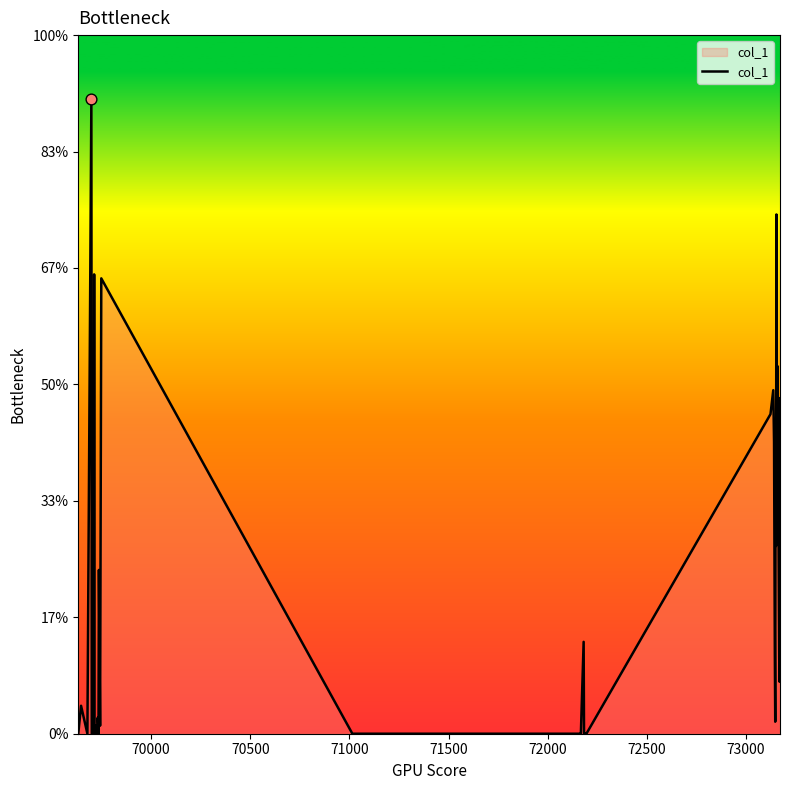

Does the chart have visible grid lines?

No